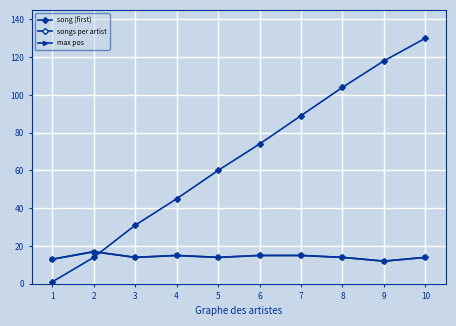

True or false: songs per artist and max pos cross at least once.

False